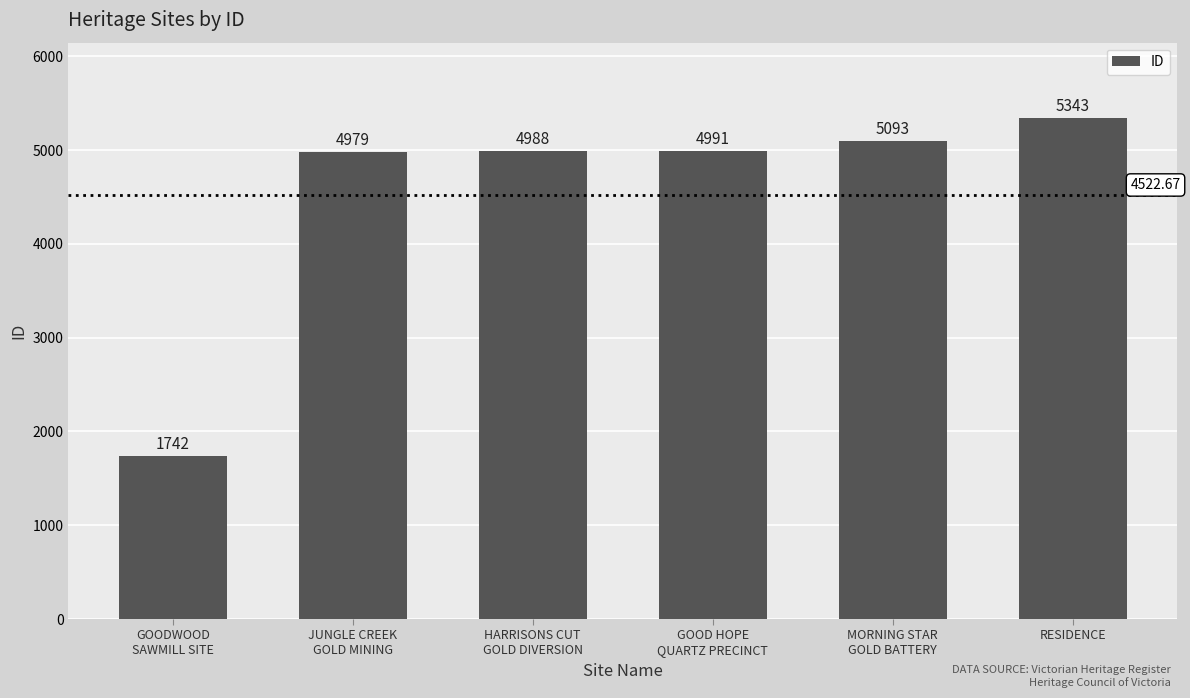

Reading left to right, what are all the values shown in this chart?

GOODWOOD
SAWMILL SITE=1742	JUNGLE CREEK
GOLD MINING=4979	HARRISONS CUT
GOLD DIVERSION=4988	GOOD HOPE
QUARTZ PRECINCT=4991	MORNING STAR
GOLD BATTERY=5093	RESIDENCE=5343